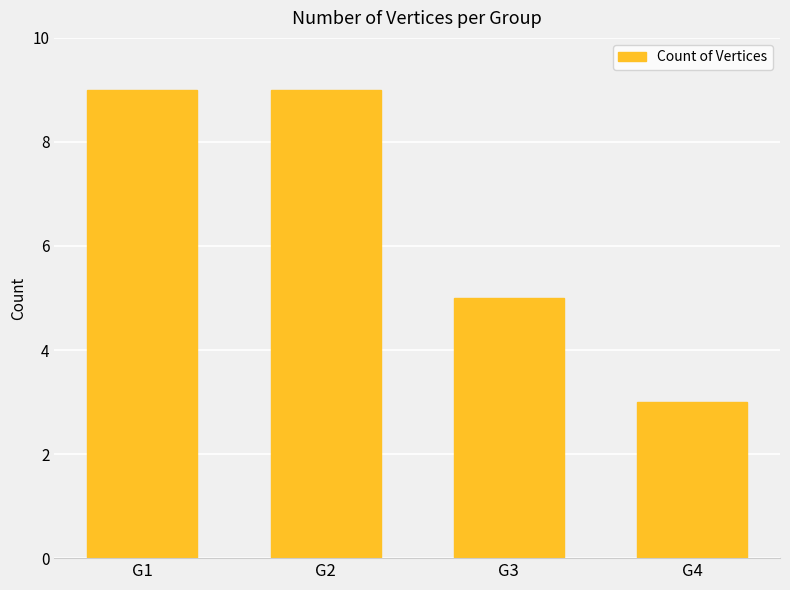

What is the difference between the values at G2 and G3?

4